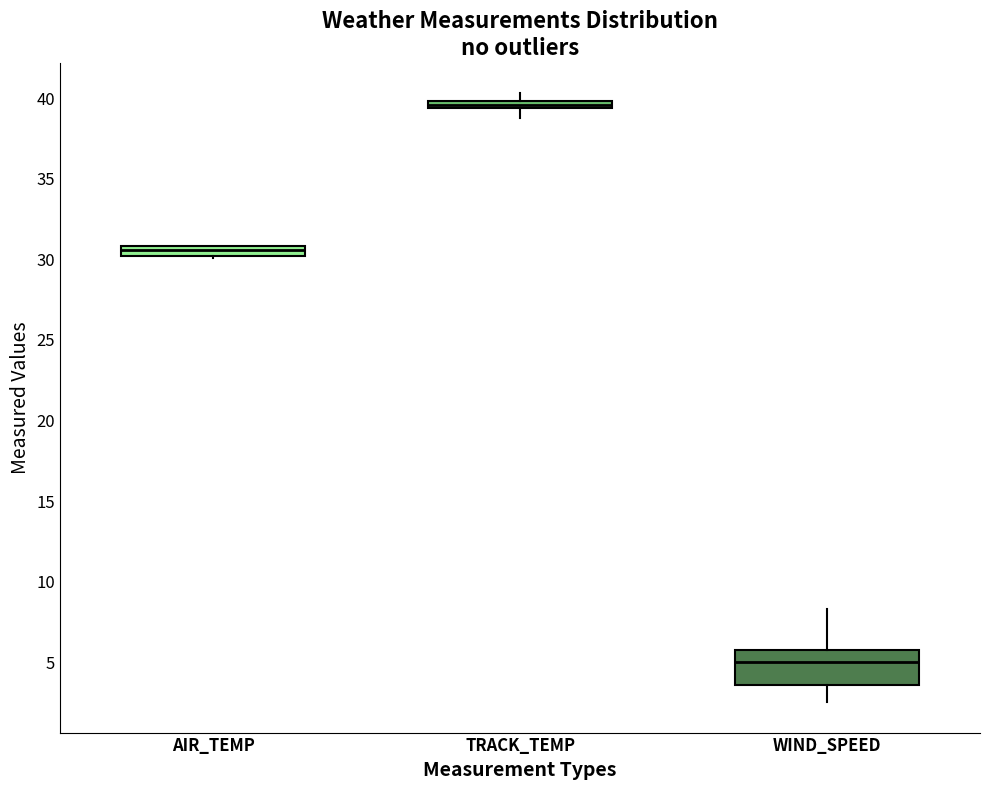

Which box has the highest median line?

TRACK_TEMP